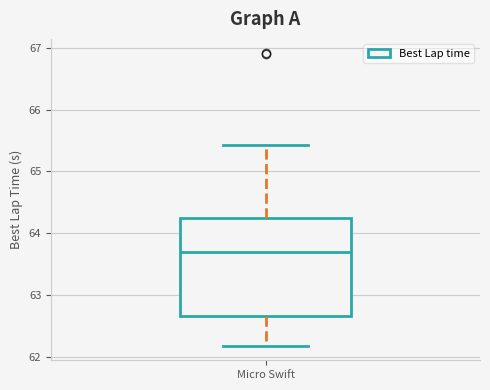

Read this box plot against the y-axis: the position of the median line, the range covered by the box, and the ends of both whiskers. The values are not printed on the chart, so give them approximately, as read against the axis.

median 63.7, box 62.7 to 64.2, whiskers 62.2 to 65.4